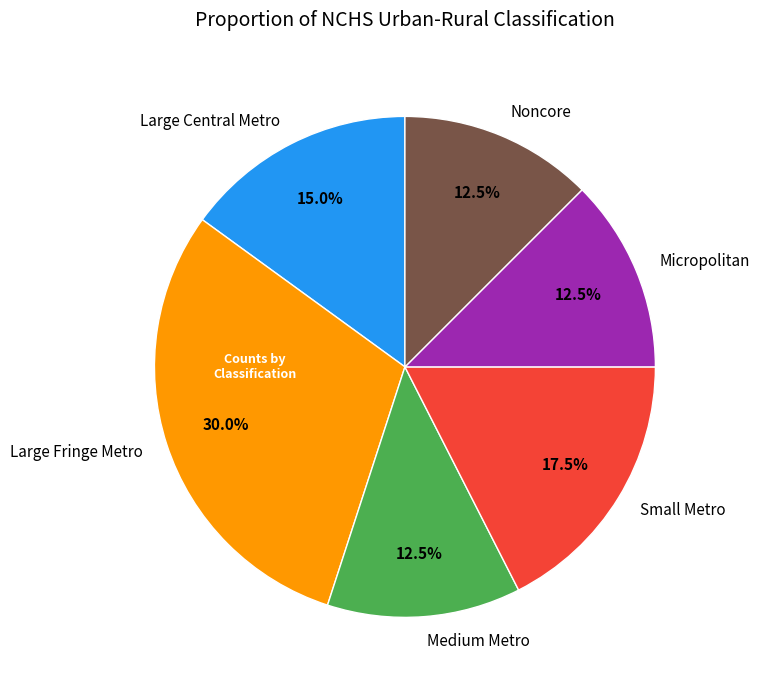

What is the largest slice in the pie chart?

Large Fringe Metro